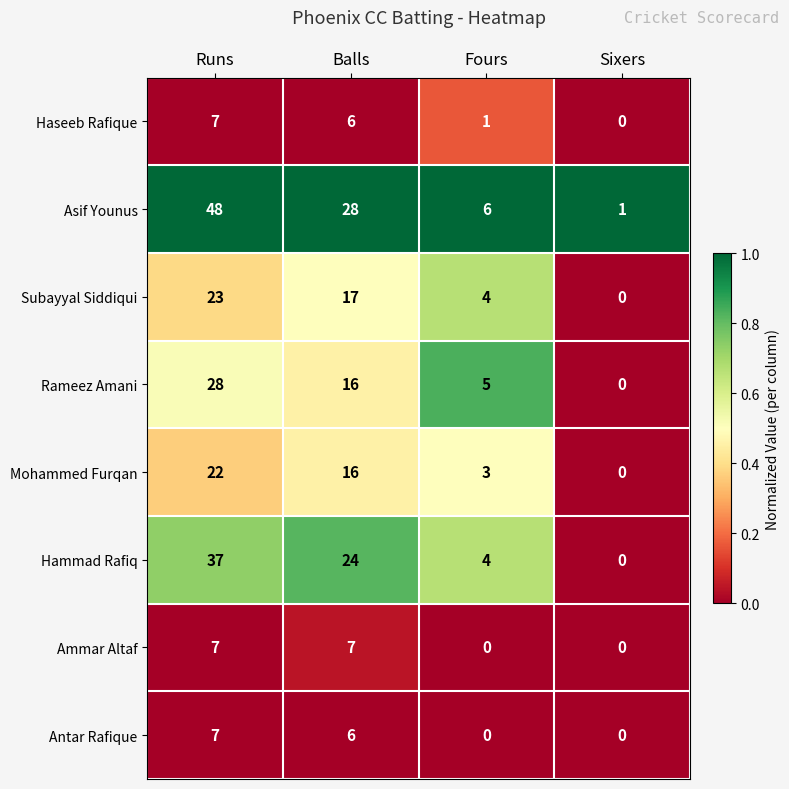

Count the number of data series in this chart.

8